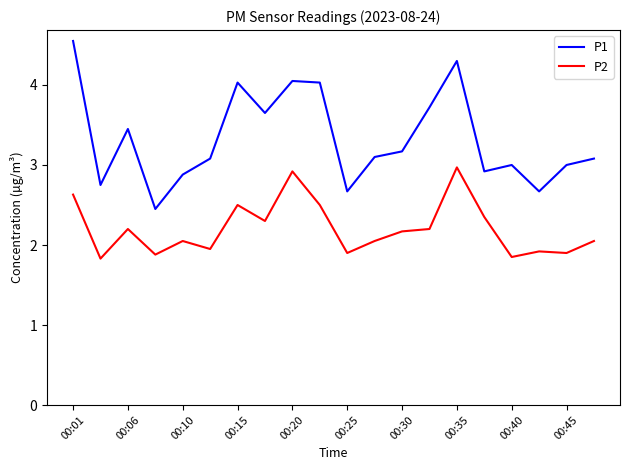

What is the smallest value displayed?

1.8